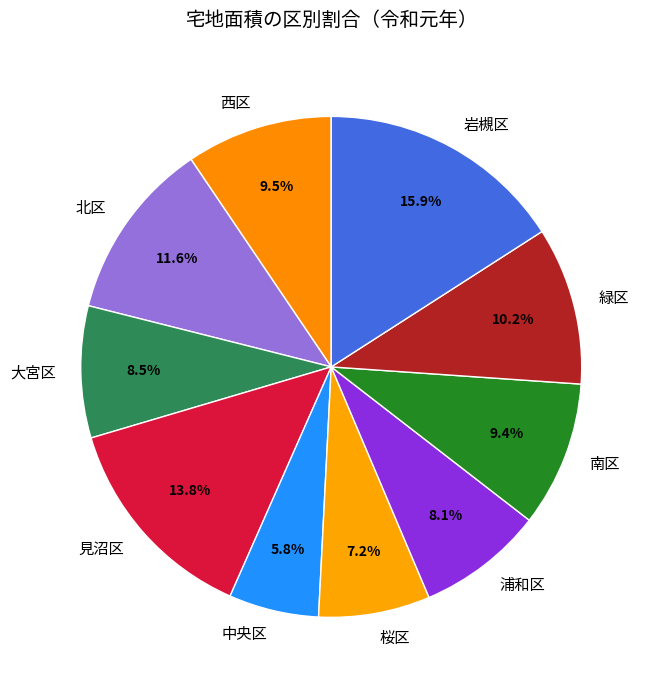

True or false: 北区 accounts for 12% of the total.

True